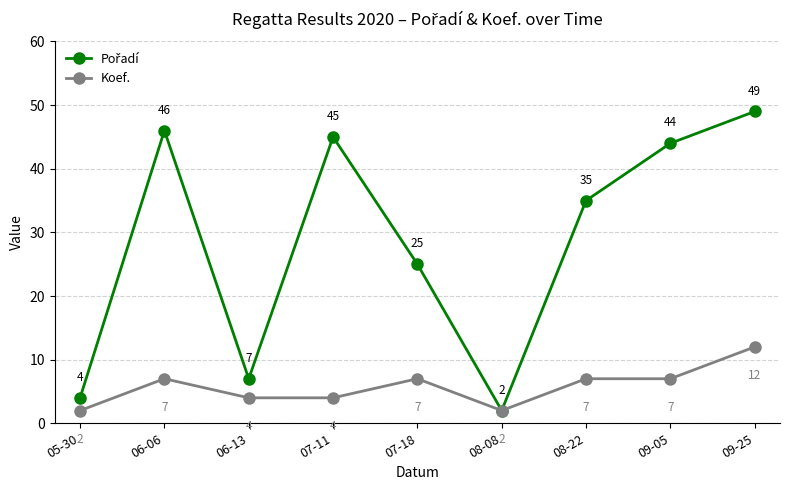

Where is the first local maximum for Koef.?

06-06